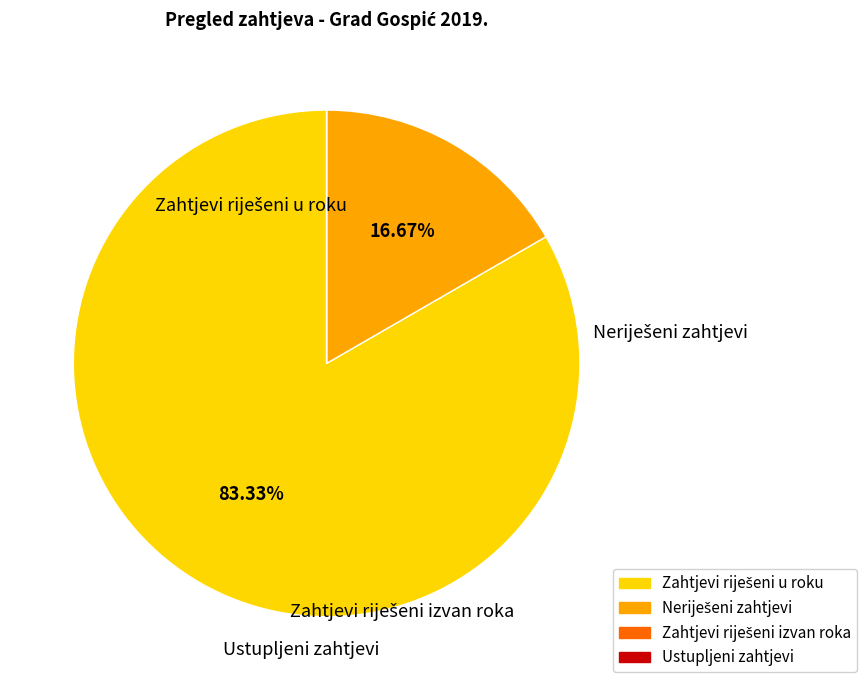

Does any single category account for the majority?

Yes